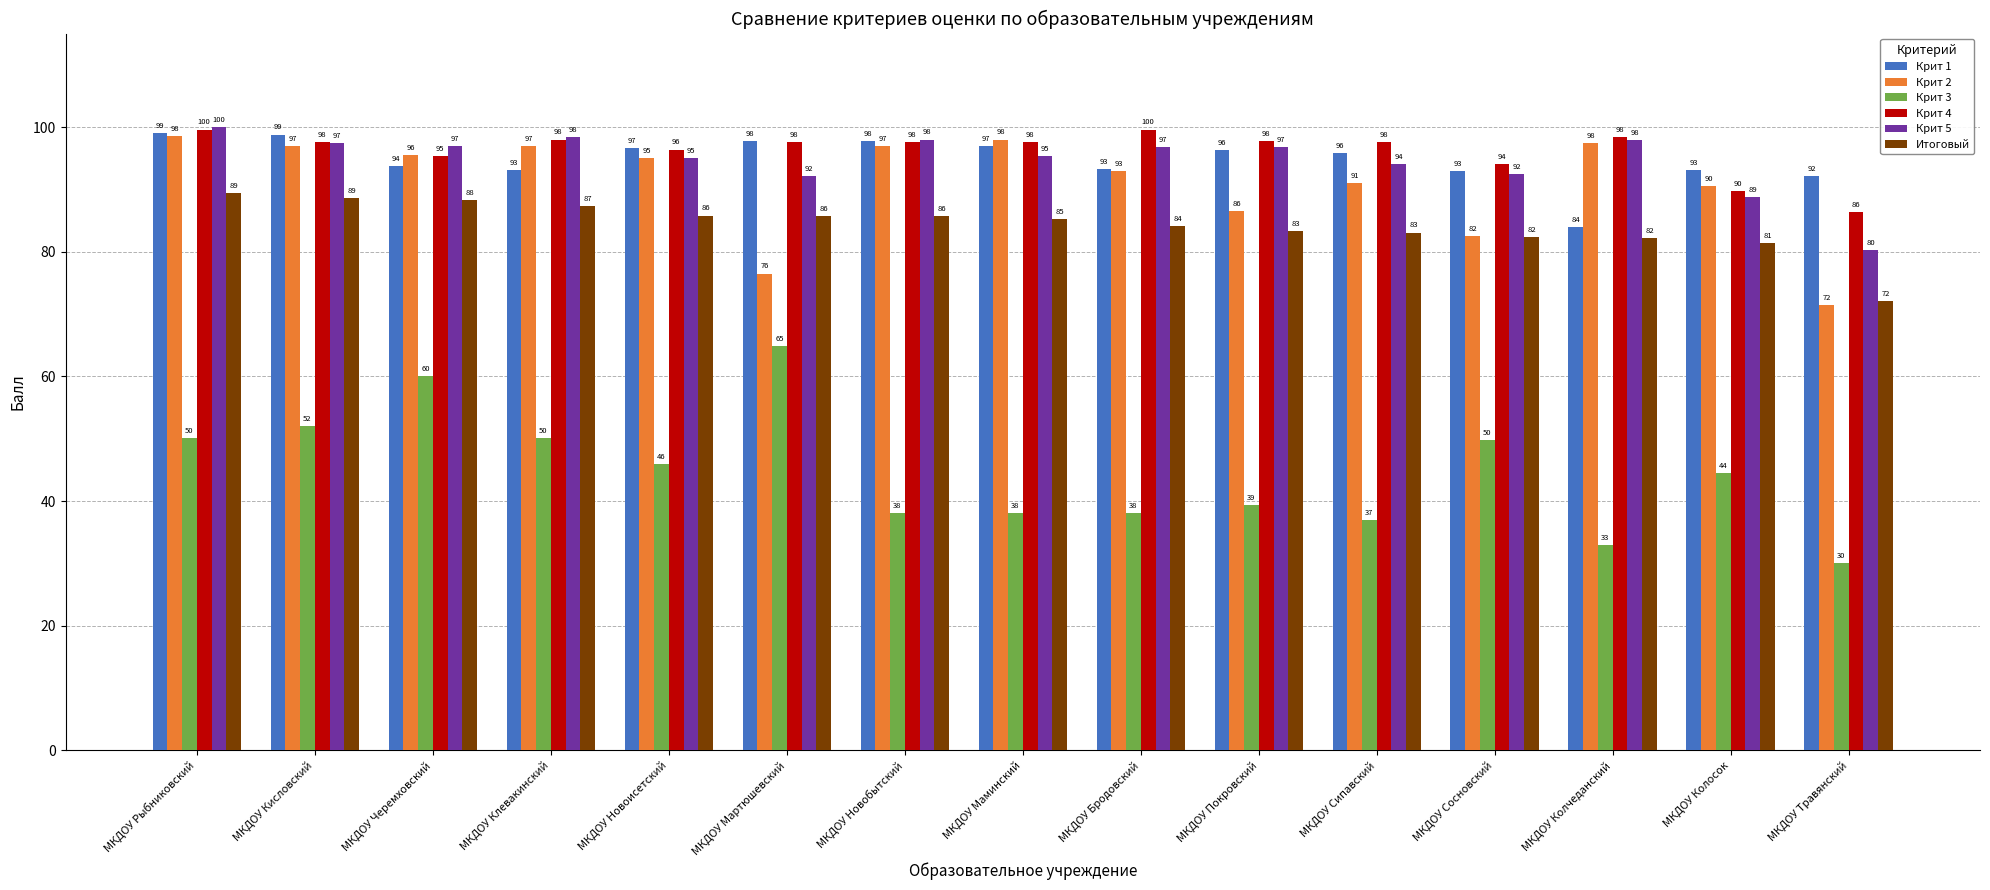

What are all the series names shown in the legend?

Крит 1, Крит 2, Крит 3, Крит 4, Крит 5, Итоговый